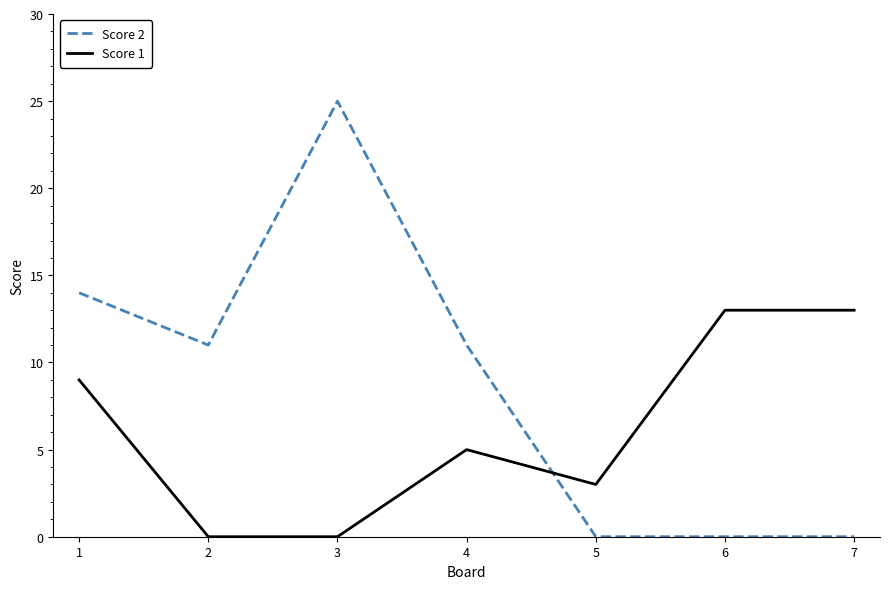

Between which two adjacent categories do Score 2 and Score 1 first intersect?

4 and 5